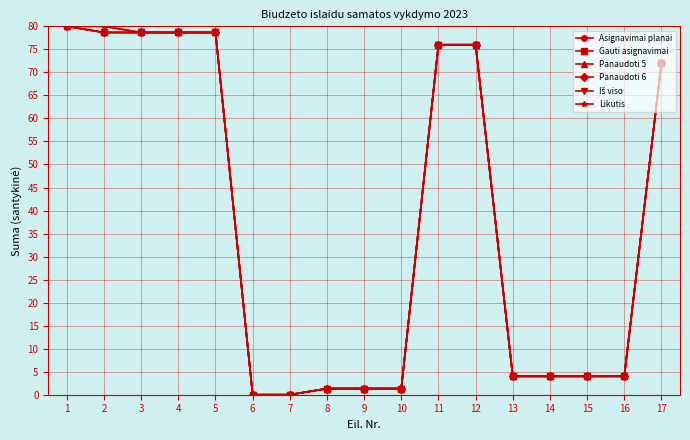

Does the chart have visible grid lines?

Yes